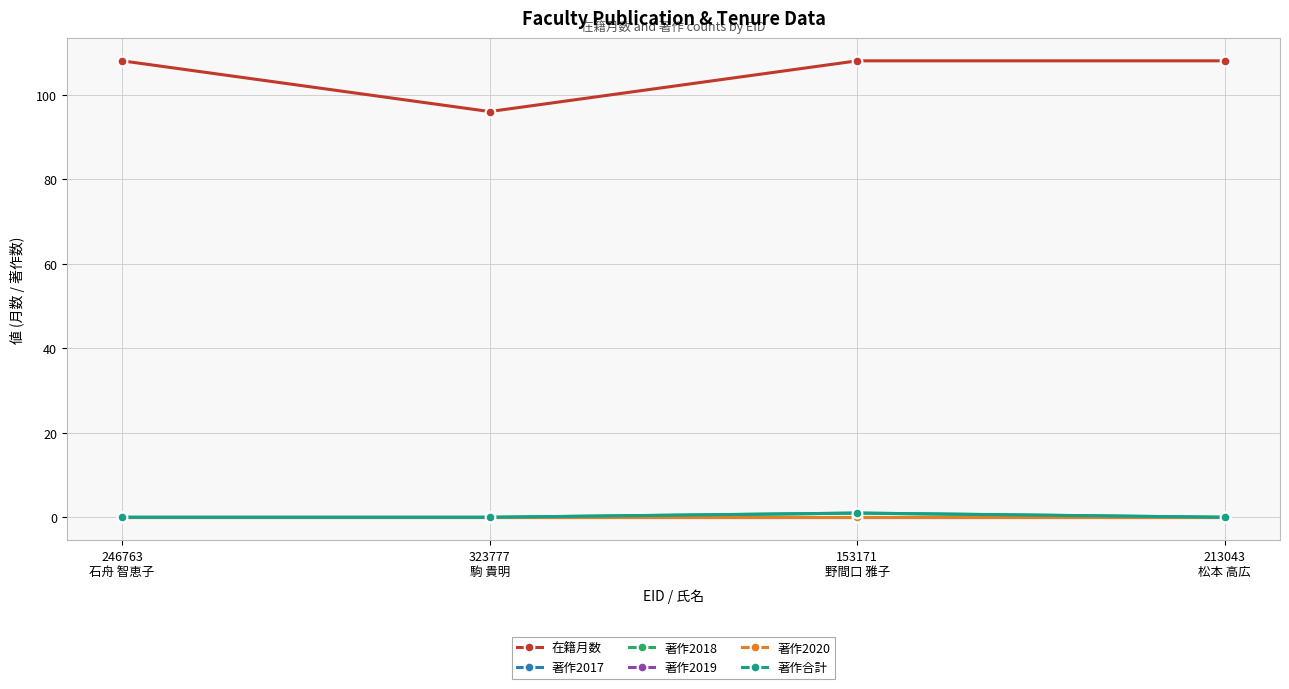

Which has a higher value, 246763
石舟 智恵子 or 213043
松本 高広?

246763
石舟 智恵子